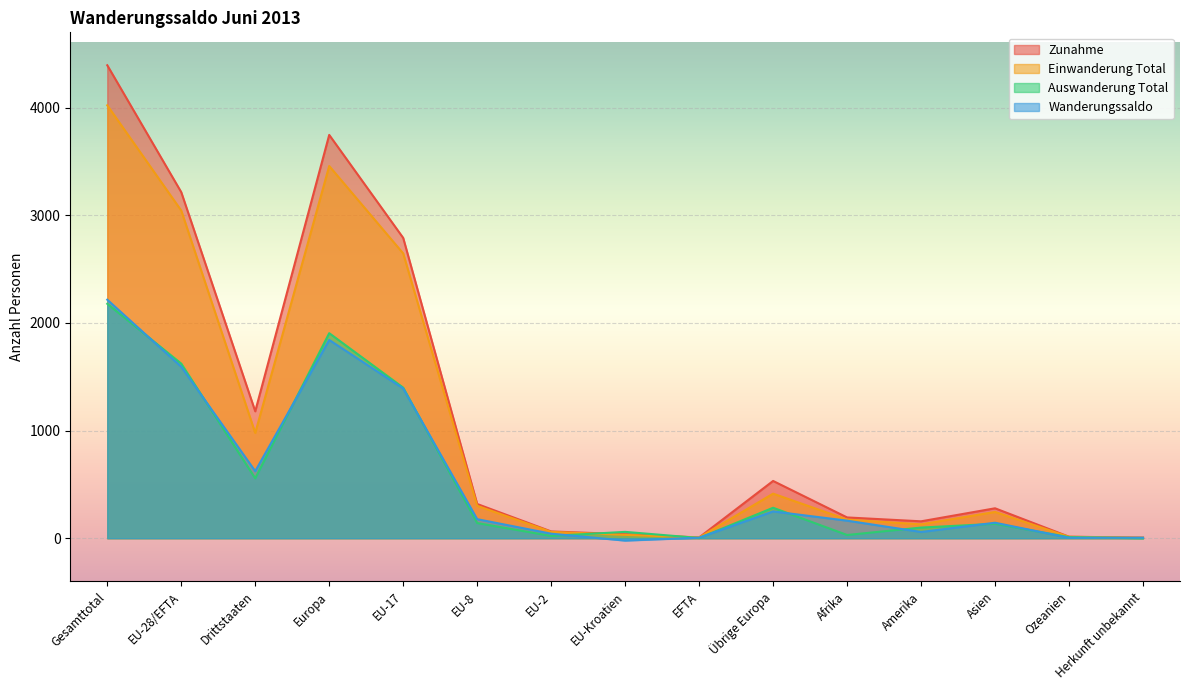

Where is the first local maximum for Einwanderung Total?

Europa